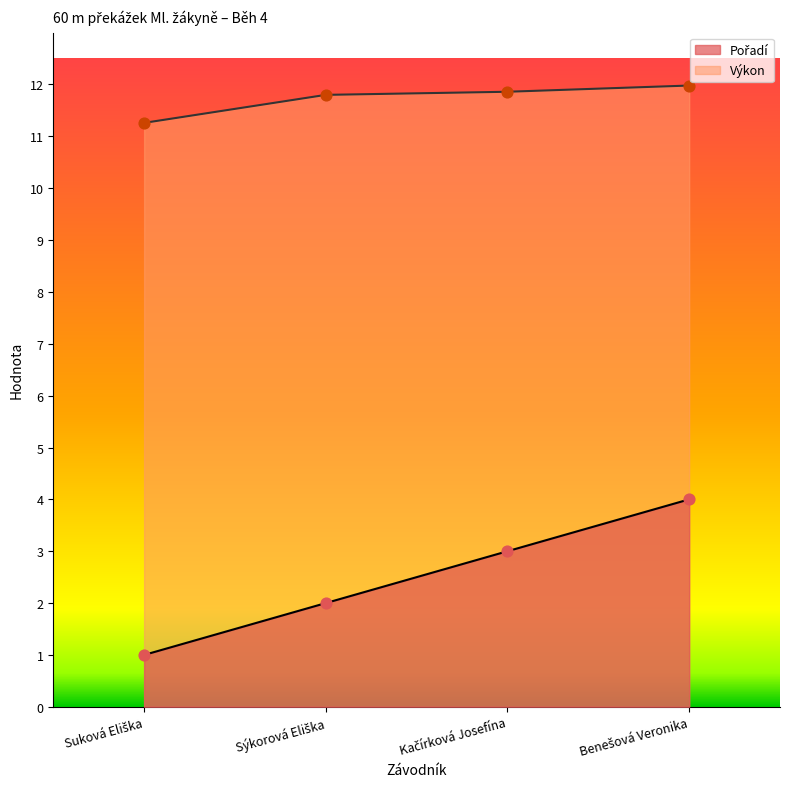

At which category is the sum across all series the highest?

Benešová Veronika